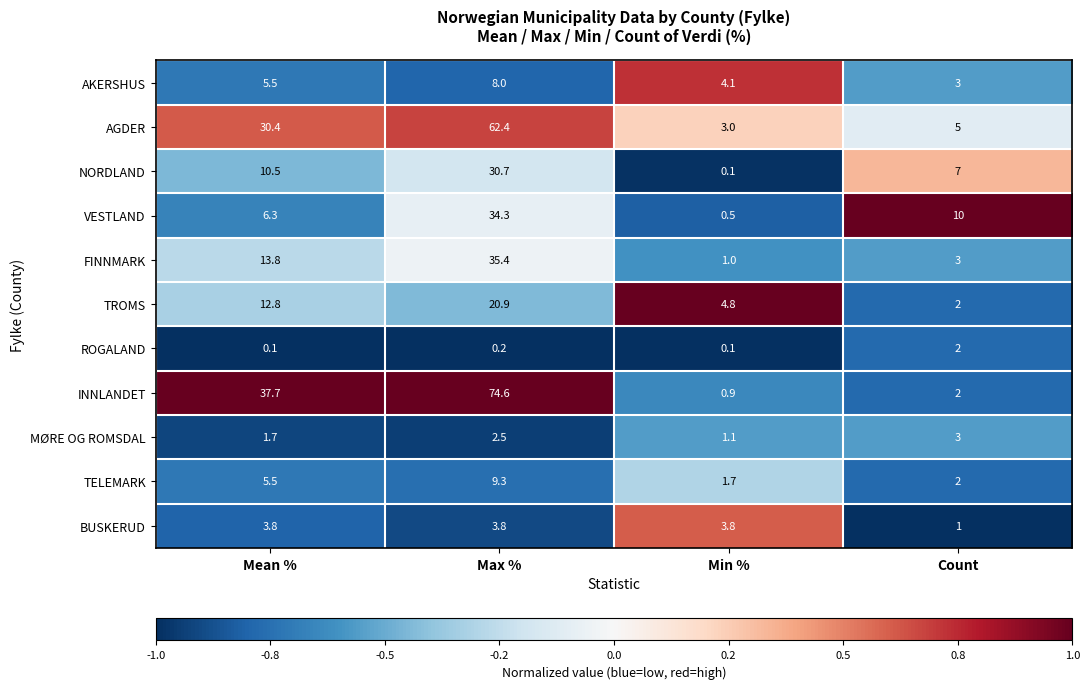

Which label corresponds to the largest value in the chart?

Max %